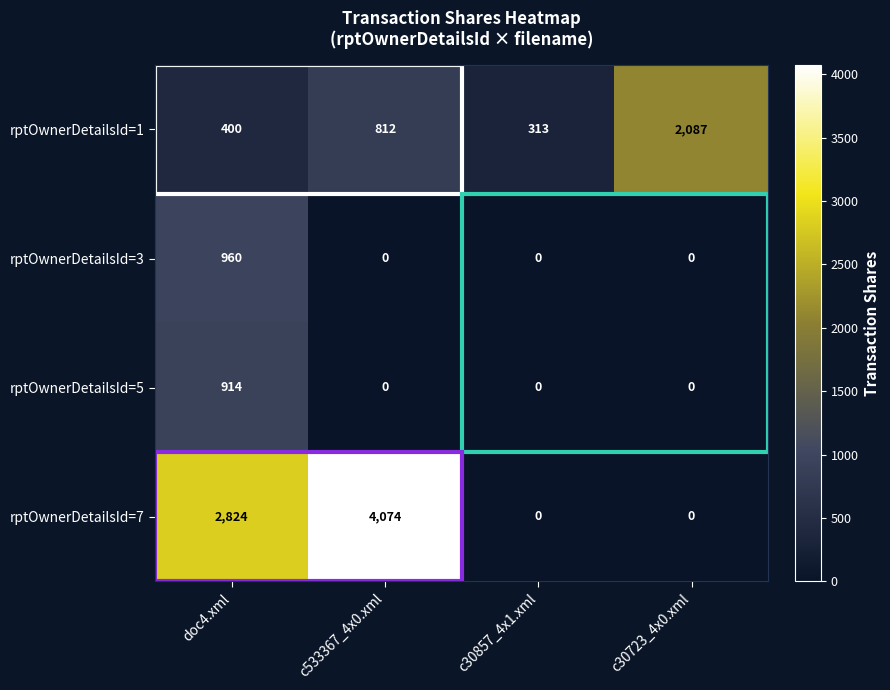

At how many categories does at least one series exceed 297?

4